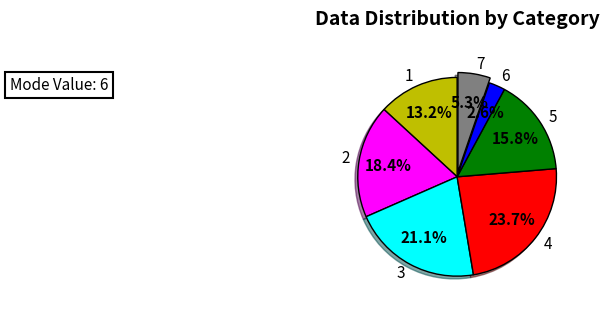

Which has a higher value, 4 or 5?

4